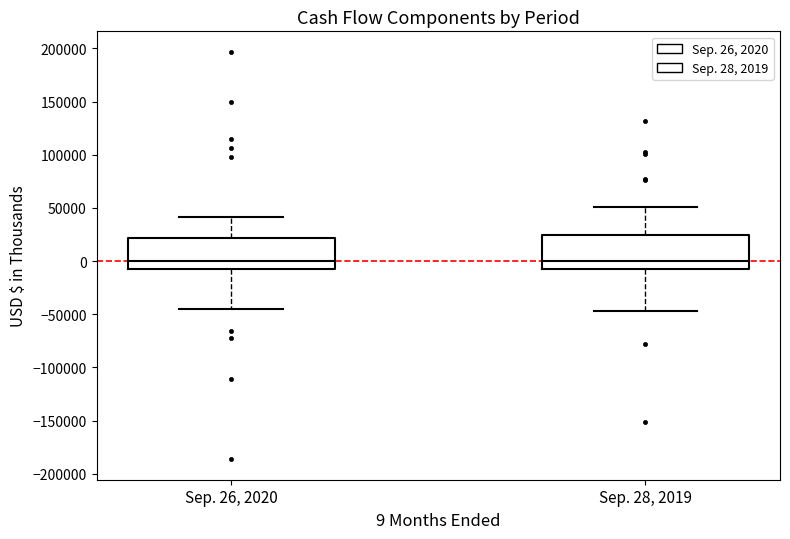

Reading left to right, transcribe this box plot: for each box, give where its median line is, the range the box spans, and where its two whiskers end, as read against the y-axis. The values are not printed on the chart, so give them approximately, as read against the axis.

Sep. 26, 2020: median 0, box -10000 to 20000, whiskers -45000 to 40000
Sep. 28, 2019: median 0, box -5000 to 25000, whiskers -45000 to 50000